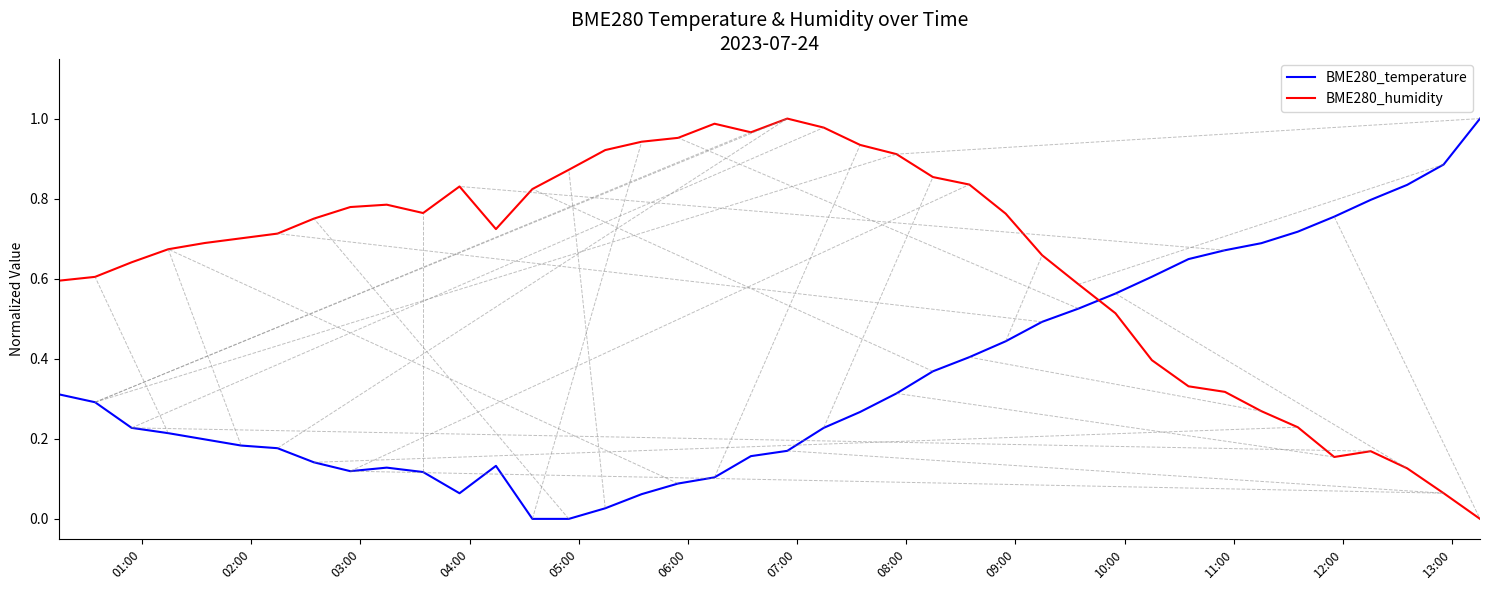

Which series has the largest total across all categories?

BME280_humidity